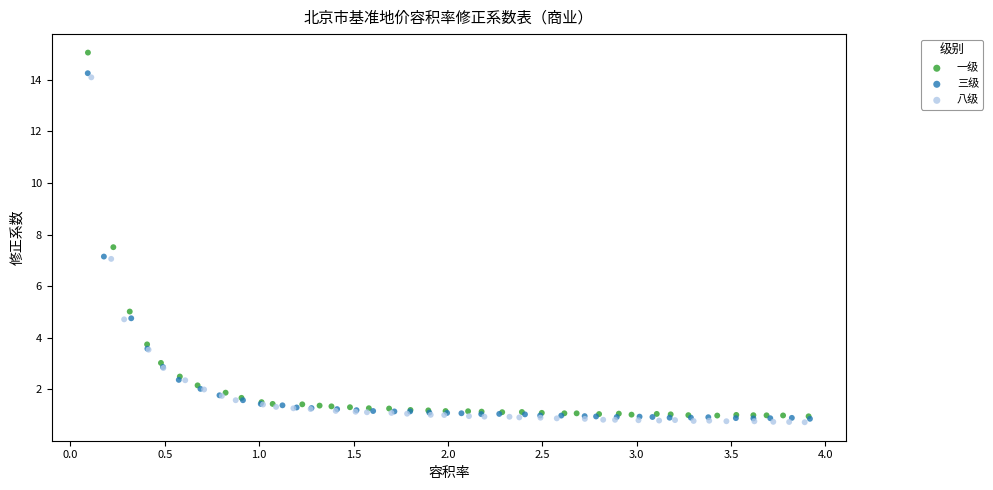

Which series has the largest Y range (max minus min)?

一级